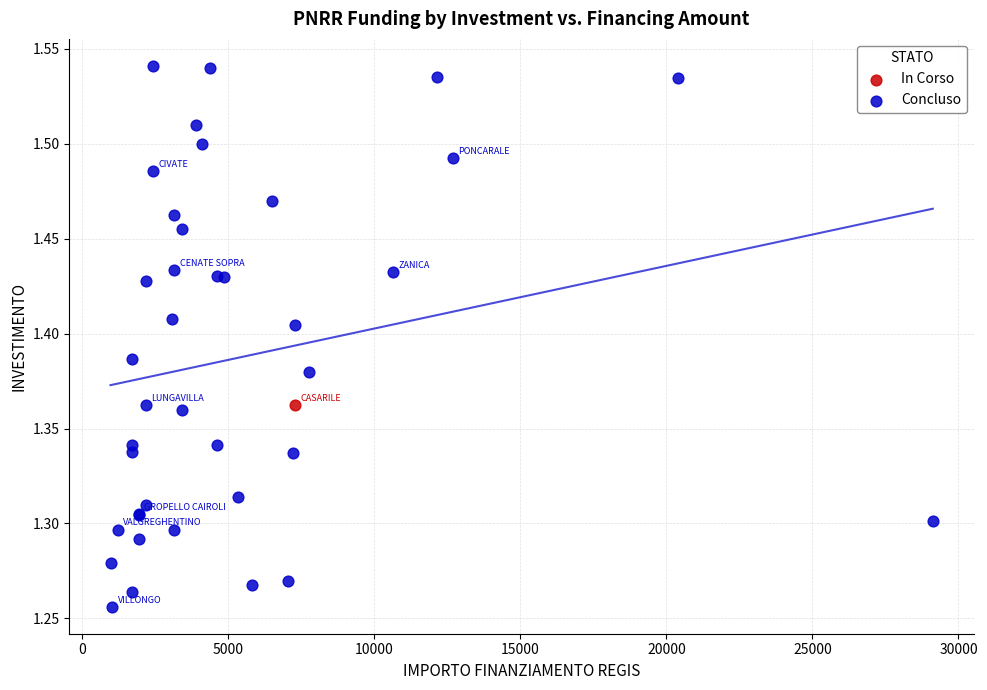

What are all the series names shown in the legend?

In Corso, Concluso